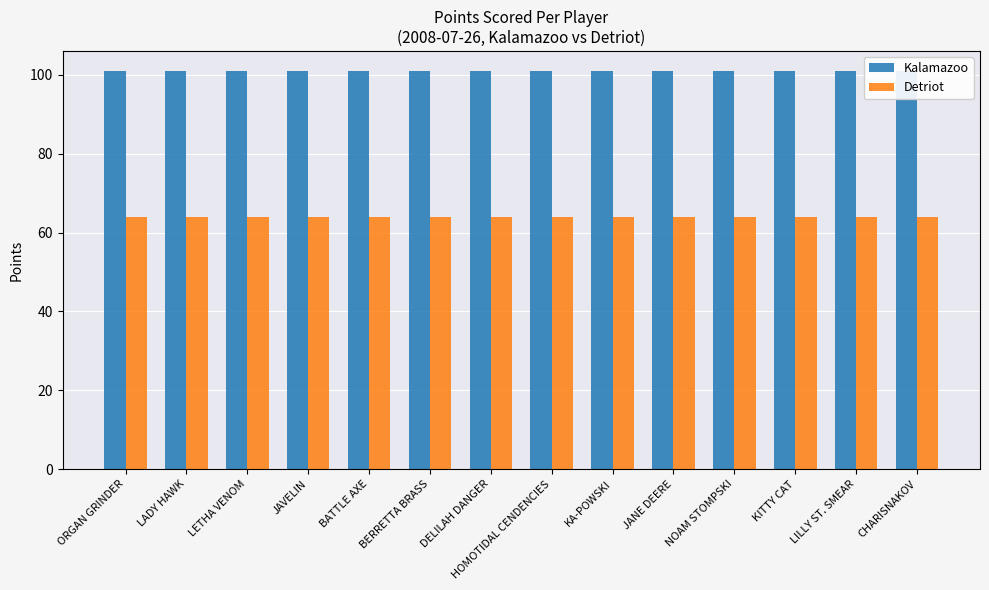

The value of Detriot at KITTY CAT is 64. True or false?

True